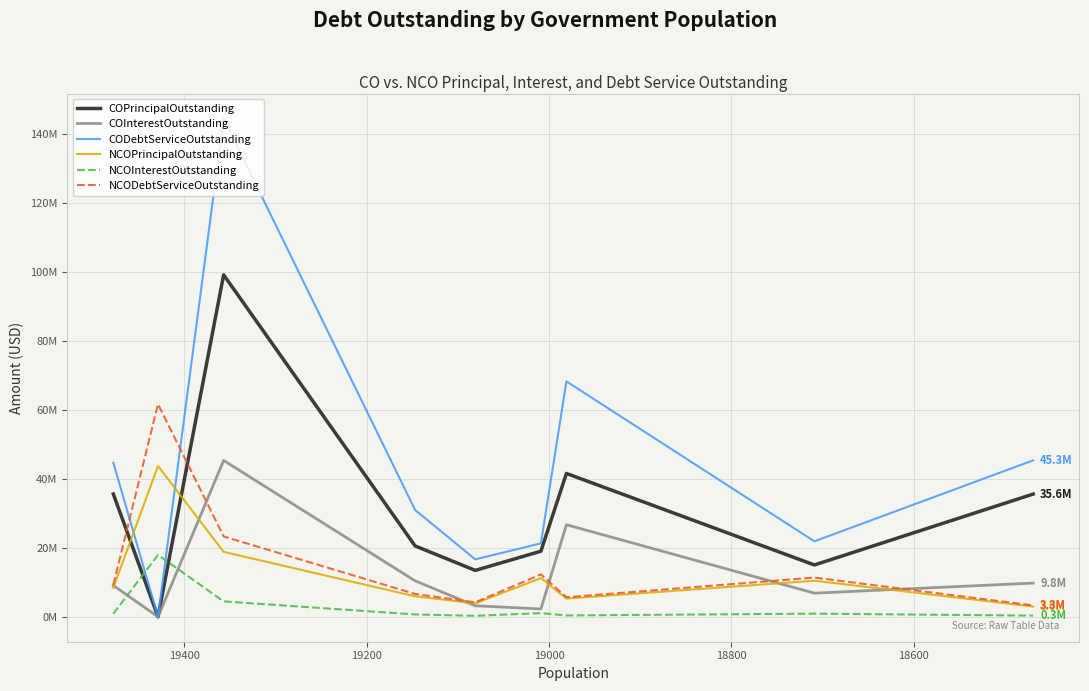

How many lines are shown in the chart?

6